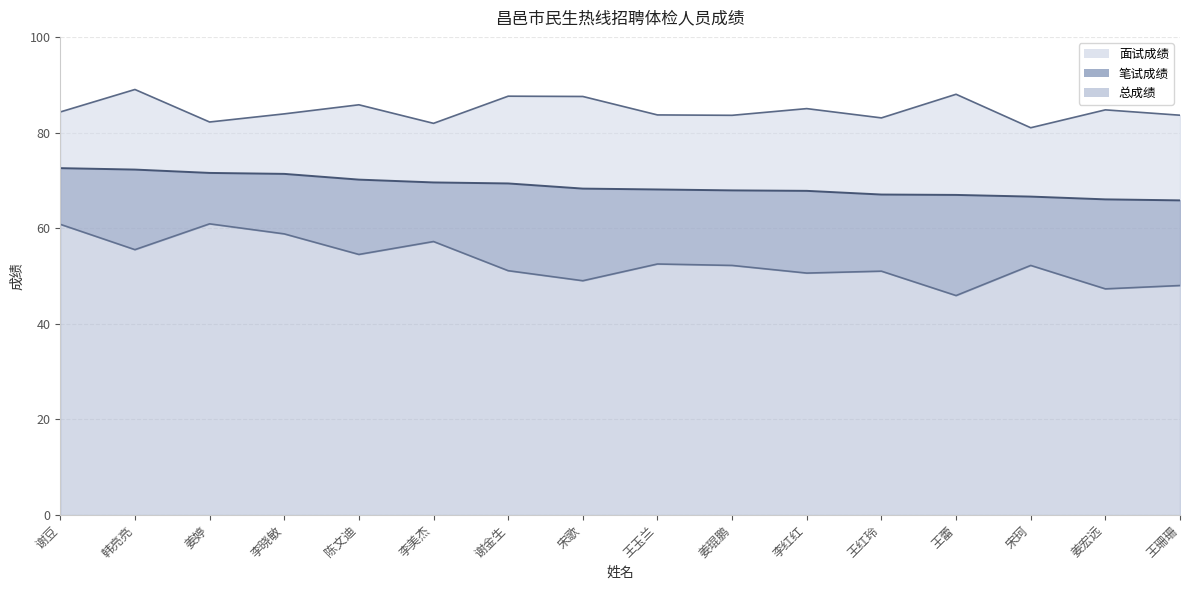

What is the label of the 13th point from the right?

李晓敏